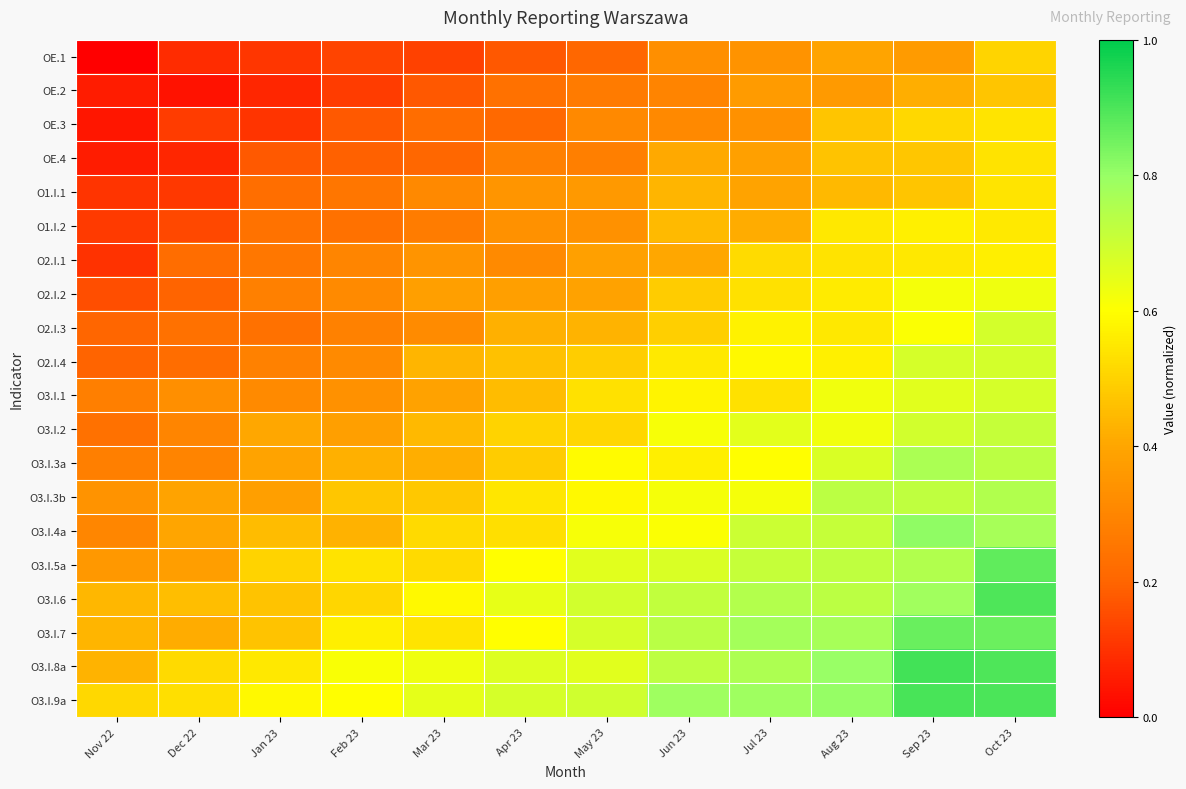

Reading right to left, transcribe all the data shown in this chart.

OE.1: Oct 23=0.5	Sep 23=0.4	Aug 23=0.4	Jul 23=0.3	Jun 23=0.3	May 23=0.2	Apr 23=0.2	Mar 23=0.1	Feb 23=0.1	Jan 23=0.1	Dec 22=0.1	Nov 22=0.0
OE.2: Oct 23=0.5	Sep 23=0.4	Aug 23=0.4	Jul 23=0.4	Jun 23=0.3	May 23=0.3	Apr 23=0.2	Mar 23=0.2	Feb 23=0.1	Jan 23=0.1	Dec 22=0.0	Nov 22=0.1
OE.3: Oct 23=0.5	Sep 23=0.5	Aug 23=0.5	Jul 23=0.3	Jun 23=0.3	May 23=0.3	Apr 23=0.2	Mar 23=0.2	Feb 23=0.2	Jan 23=0.1	Dec 22=0.1	Nov 22=0.0
OE.4: Oct 23=0.5	Sep 23=0.5	Aug 23=0.5	Jul 23=0.4	Jun 23=0.4	May 23=0.3	Apr 23=0.3	Mar 23=0.2	Feb 23=0.2	Jan 23=0.2	Dec 22=0.1	Nov 22=0.1
O1.I.1: Oct 23=0.5	Sep 23=0.5	Aug 23=0.4	Jul 23=0.4	Jun 23=0.4	May 23=0.4	Apr 23=0.3	Mar 23=0.3	Feb 23=0.3	Jan 23=0.2	Dec 22=0.1	Nov 22=0.1
O1.I.2: Oct 23=0.6	Sep 23=0.6	Aug 23=0.5	Jul 23=0.4	Jun 23=0.4	May 23=0.3	Apr 23=0.3	Mar 23=0.3	Feb 23=0.2	Jan 23=0.2	Dec 22=0.1	Nov 22=0.1
O2.I.1: Oct 23=0.6	Sep 23=0.5	Aug 23=0.5	Jul 23=0.5	Jun 23=0.4	May 23=0.4	Apr 23=0.3	Mar 23=0.3	Feb 23=0.3	Jan 23=0.3	Dec 22=0.2	Nov 22=0.1
O2.I.2: Oct 23=0.6	Sep 23=0.6	Aug 23=0.6	Jul 23=0.5	Jun 23=0.5	May 23=0.4	Apr 23=0.4	Mar 23=0.4	Feb 23=0.3	Jan 23=0.3	Dec 22=0.2	Nov 22=0.2
O2.I.3: Oct 23=0.7	Sep 23=0.6	Aug 23=0.5	Jul 23=0.6	Jun 23=0.5	May 23=0.4	Apr 23=0.4	Mar 23=0.3	Feb 23=0.3	Jan 23=0.2	Dec 22=0.2	Nov 22=0.2
O2.I.4: Oct 23=0.7	Sep 23=0.7	Aug 23=0.6	Jul 23=0.6	Jun 23=0.6	May 23=0.5	Apr 23=0.5	Mar 23=0.4	Feb 23=0.3	Jan 23=0.3	Dec 22=0.2	Nov 22=0.2
O3.I.1: Oct 23=0.7	Sep 23=0.7	Aug 23=0.6	Jul 23=0.5	Jun 23=0.6	May 23=0.5	Apr 23=0.5	Mar 23=0.4	Feb 23=0.3	Jan 23=0.3	Dec 22=0.3	Nov 22=0.3
O3.I.2: Oct 23=0.7	Sep 23=0.7	Aug 23=0.6	Jul 23=0.7	Jun 23=0.6	May 23=0.5	Apr 23=0.5	Mar 23=0.4	Feb 23=0.4	Jan 23=0.4	Dec 22=0.3	Nov 22=0.2
O3.I.3a: Oct 23=0.7	Sep 23=0.8	Aug 23=0.7	Jul 23=0.6	Jun 23=0.6	May 23=0.6	Apr 23=0.5	Mar 23=0.4	Feb 23=0.4	Jan 23=0.4	Dec 22=0.3	Nov 22=0.3
O3.I.3b: Oct 23=0.8	Sep 23=0.7	Aug 23=0.7	Jul 23=0.6	Jun 23=0.6	May 23=0.6	Apr 23=0.5	Mar 23=0.5	Feb 23=0.5	Jan 23=0.4	Dec 22=0.4	Nov 22=0.3
O3.I.4a: Oct 23=0.8	Sep 23=0.8	Aug 23=0.7	Jul 23=0.7	Jun 23=0.6	May 23=0.6	Apr 23=0.5	Mar 23=0.5	Feb 23=0.4	Jan 23=0.5	Dec 22=0.4	Nov 22=0.3
O3.I.5a: Oct 23=0.9	Sep 23=0.8	Aug 23=0.7	Jul 23=0.7	Jun 23=0.7	May 23=0.7	Apr 23=0.6	Mar 23=0.5	Feb 23=0.5	Jan 23=0.5	Dec 22=0.4	Nov 22=0.4
O3.I.6: Oct 23=0.9	Sep 23=0.8	Aug 23=0.7	Jul 23=0.7	Jun 23=0.7	May 23=0.7	Apr 23=0.6	Mar 23=0.6	Feb 23=0.5	Jan 23=0.5	Dec 22=0.5	Nov 22=0.4
O3.I.7: Oct 23=0.9	Sep 23=0.9	Aug 23=0.8	Jul 23=0.8	Jun 23=0.7	May 23=0.7	Apr 23=0.6	Mar 23=0.5	Feb 23=0.6	Jan 23=0.5	Dec 22=0.4	Nov 22=0.4
O3.I.8a: Oct 23=0.9	Sep 23=0.9	Aug 23=0.8	Jul 23=0.8	Jun 23=0.7	May 23=0.7	Apr 23=0.7	Mar 23=0.6	Feb 23=0.6	Jan 23=0.5	Dec 22=0.5	Nov 22=0.4
O3.I.9a: Oct 23=0.9	Sep 23=0.9	Aug 23=0.8	Jul 23=0.8	Jun 23=0.8	May 23=0.7	Apr 23=0.7	Mar 23=0.6	Feb 23=0.6	Jan 23=0.6	Dec 22=0.5	Nov 22=0.5